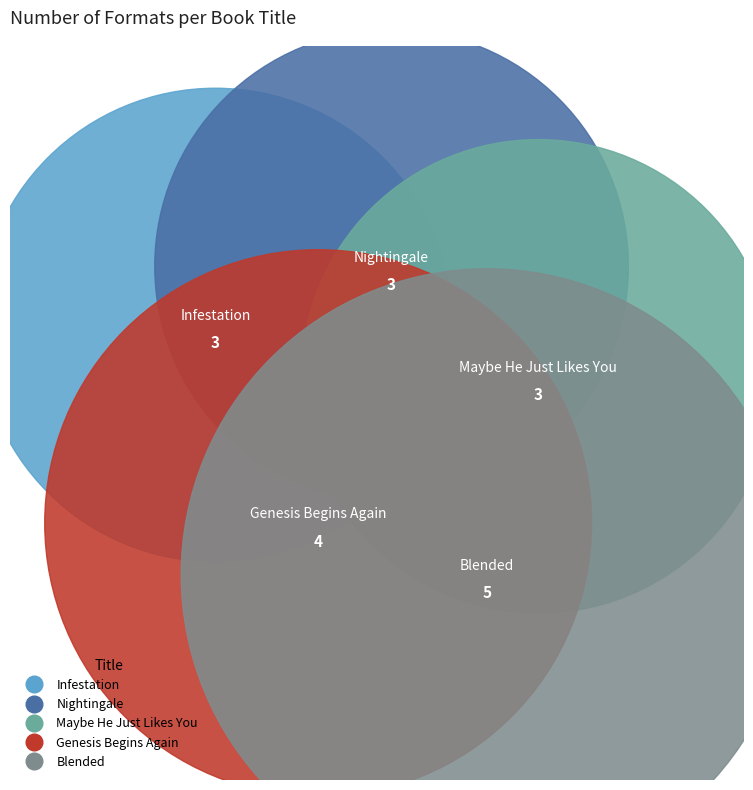

Does any single category account for the majority?

No